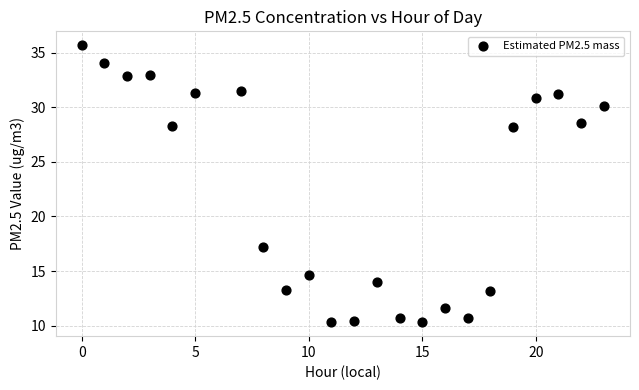

What is the range of X values (max minus min)?

23.0